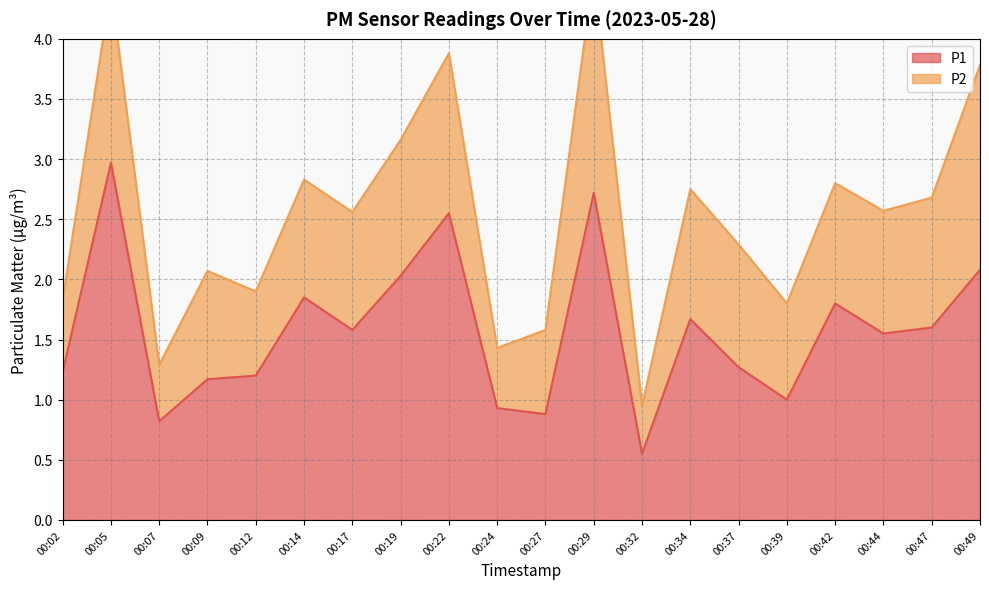

Which category has the highest value in the P1 series?

00:05